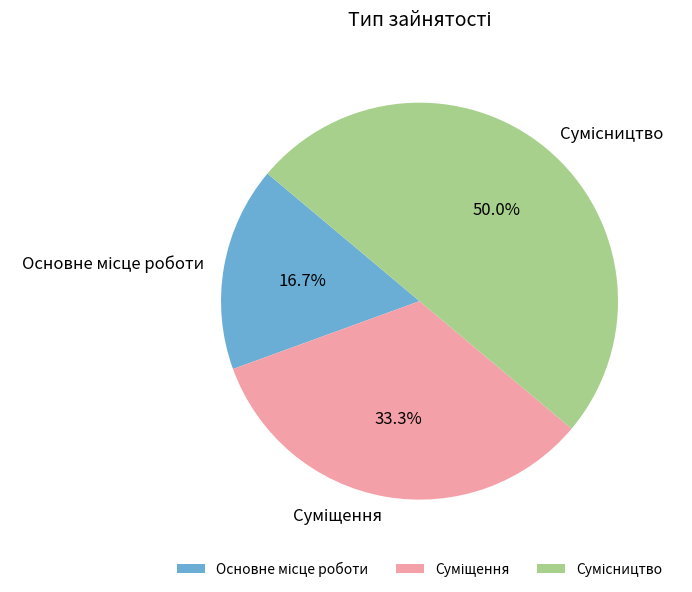

Which category has the biggest portion of the pie?

Сумісництво